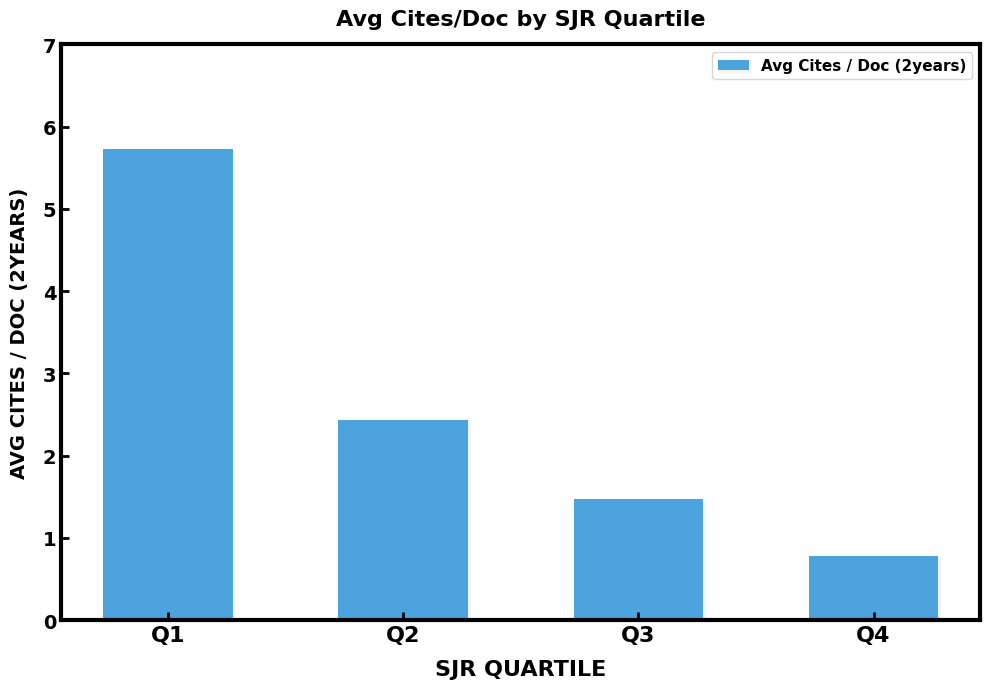

The chart shows a value of 0.3 at Q4. True or false?

False